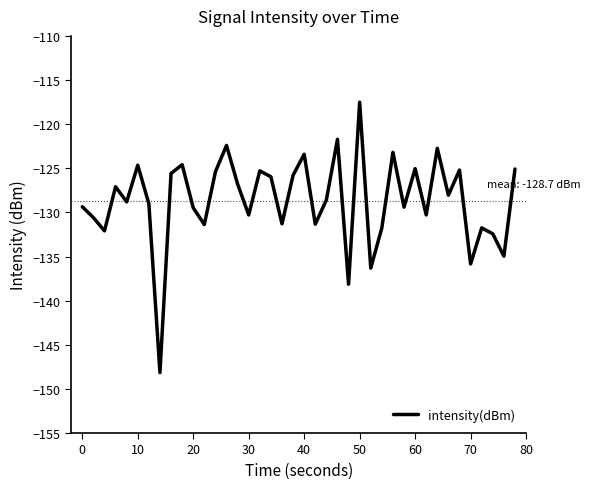

What is the greatest value displayed?

-117.5